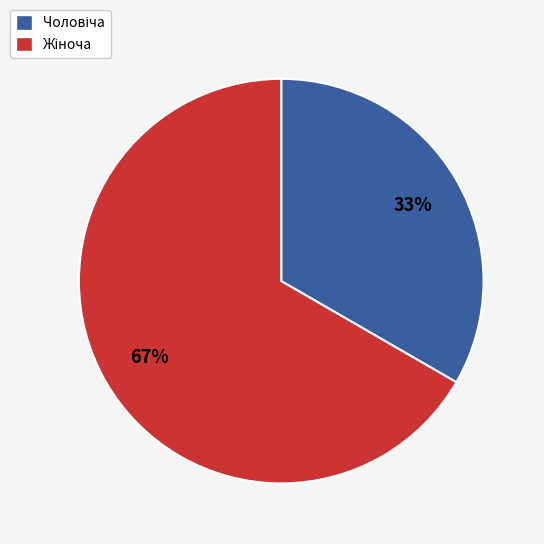

Count the number of slices in the pie.

2